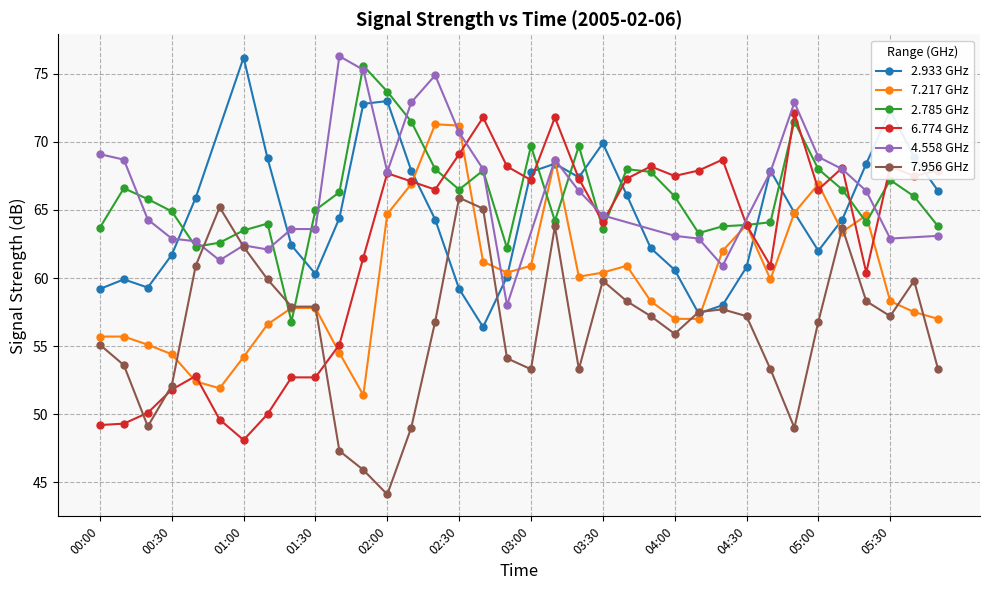

At how many categories does at least one series exceed 52?

36